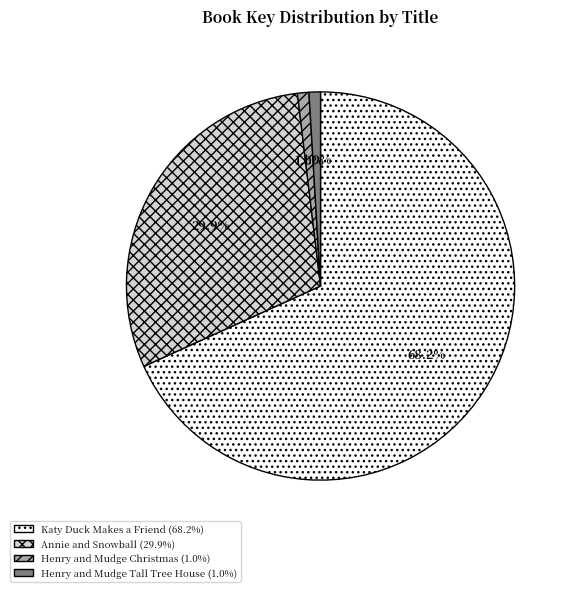

Do Katy Duck Makes a Friend and Henry and Mudge Christmas together represent more than half of the pie?

Yes